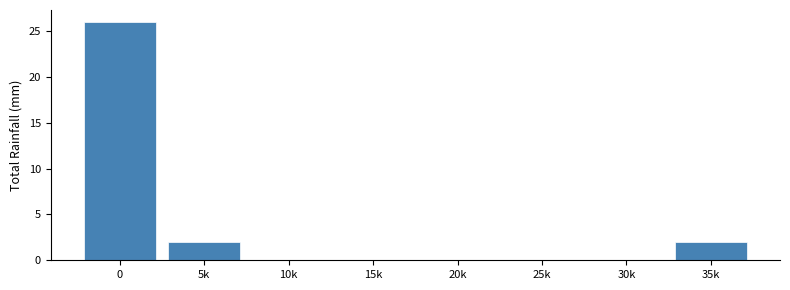

Reading left to right, transcribe all the data shown in this chart.

0=26	5k=2	10k=0	15k=0	20k=0	25k=0	30k=0	35k=2